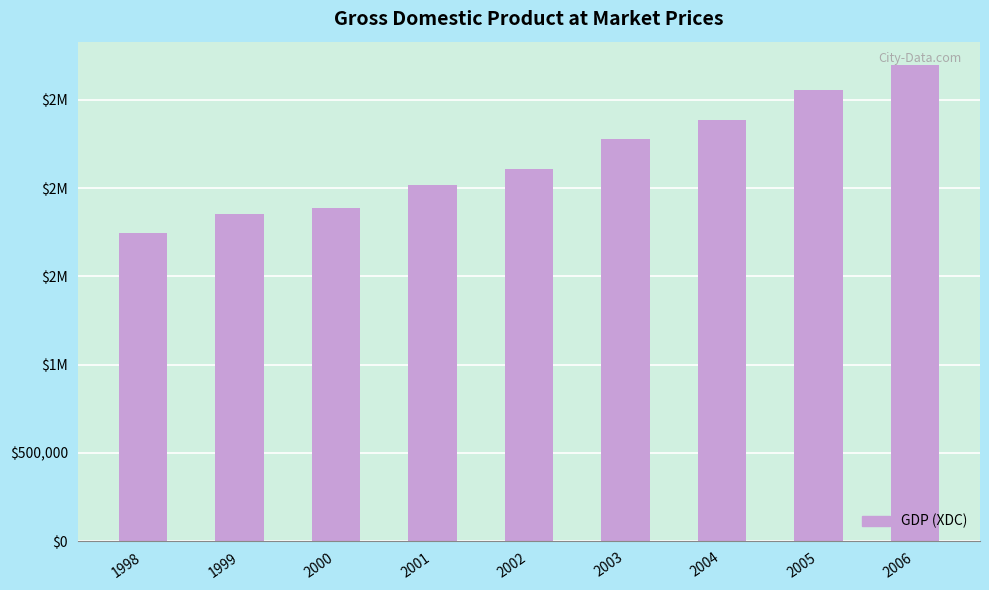

Does the chart contain any negative values?

No